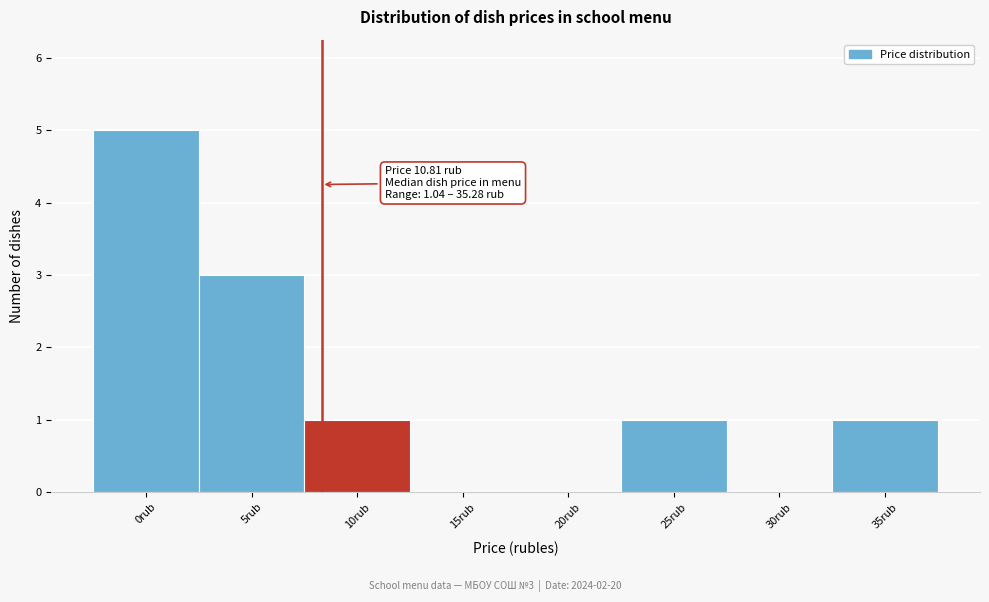

Reading left to right, extract all data points from this chart.

0rub=5	5rub=3	10rub=1	15rub=0	20rub=0	25rub=1	30rub=0	35rub=1